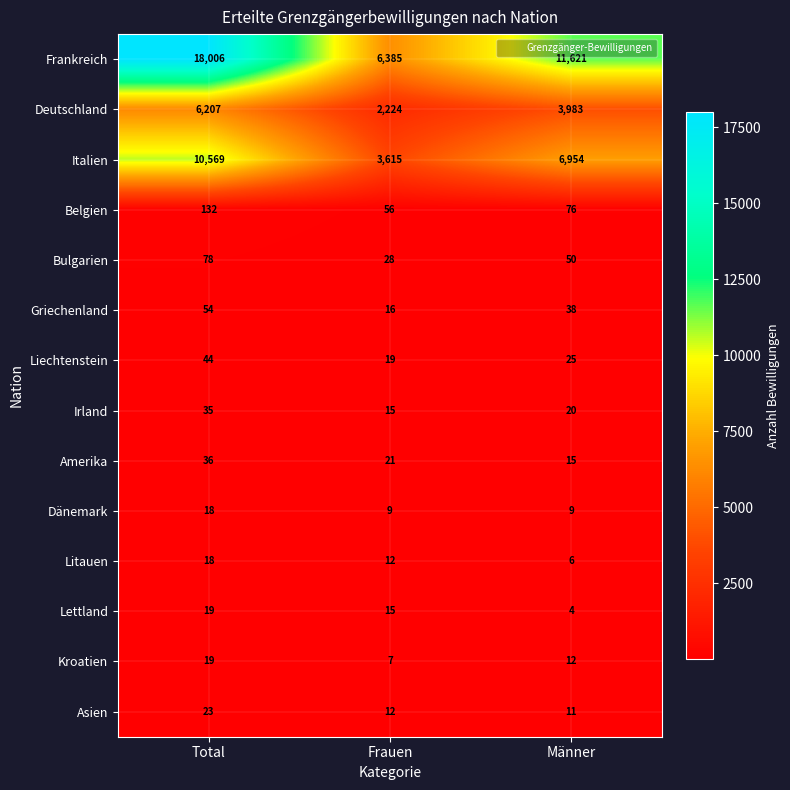

Where does the Asien series first go above 12?

Total